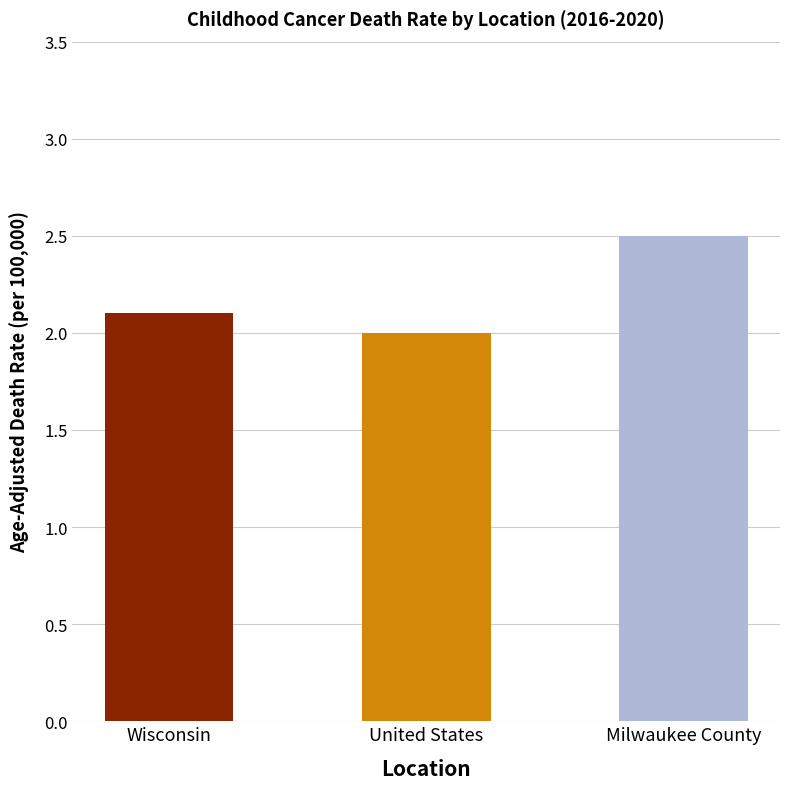

List the labels in order of value, smallest first.

United States, Wisconsin, Milwaukee County